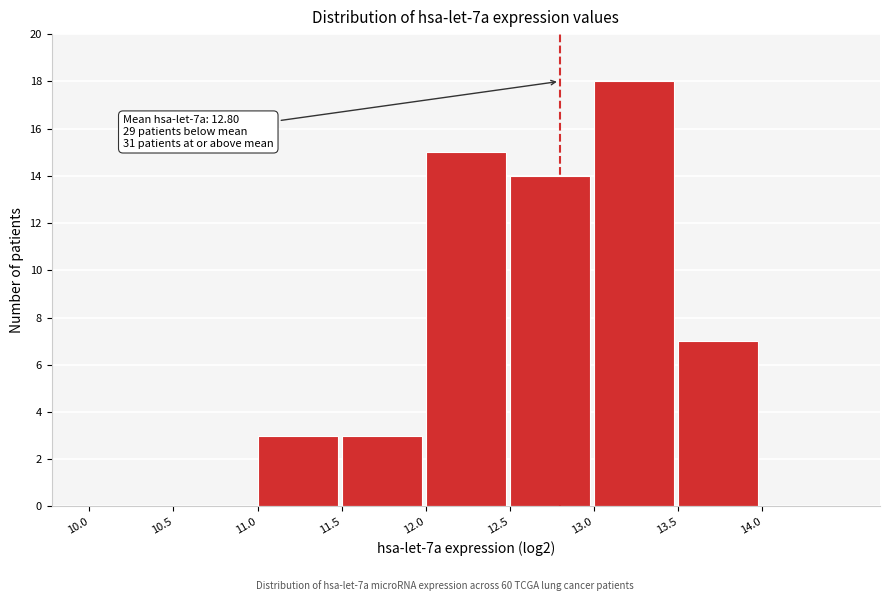

Over which range of the x-axis is the bar tallest?

13.0 to 13.5